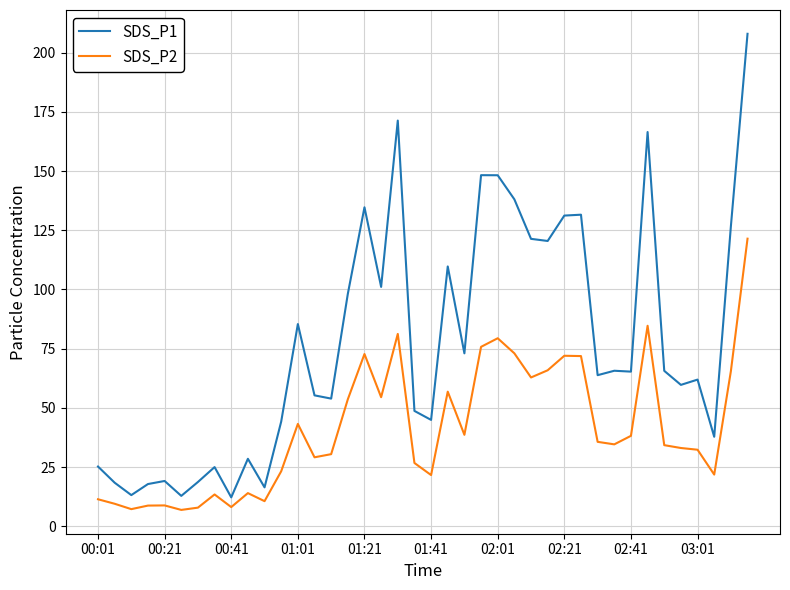

List the series in order of their overall mean, lowest first.

SDS_P2, SDS_P1